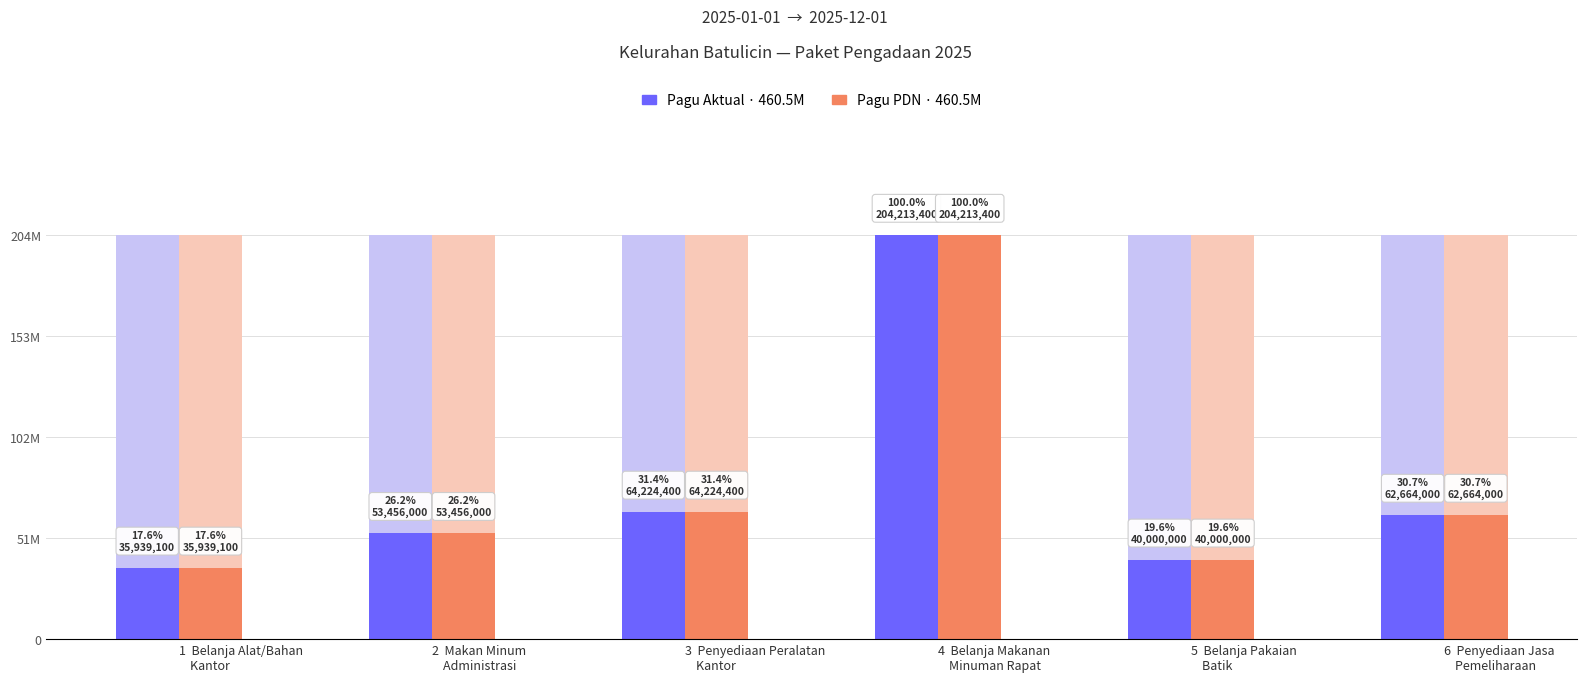

At 5  Belanja Pakaian
    Batik, list the series in order from largest to smallest.

Pagu Aktual, Pagu PDN